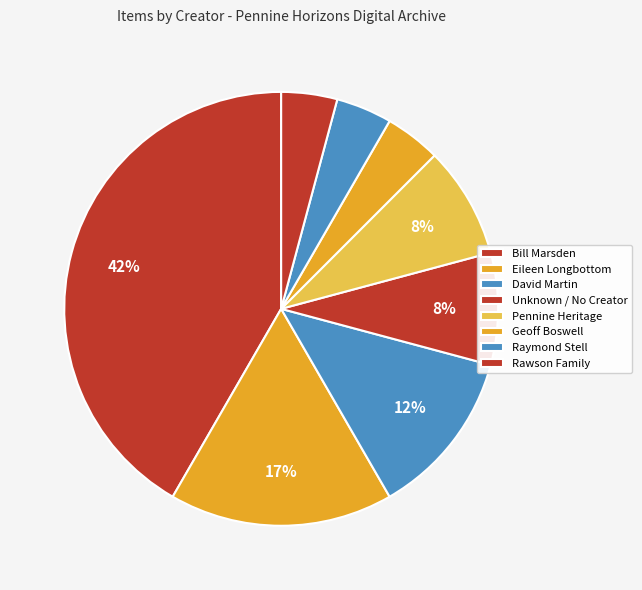

Rank the categories by value from lowest to highest.

Geoff Boswell, Raymond Stell, Rawson Family, Unknown / No Creator, Pennine Heritage, David Martin, Eileen Longbottom, Bill Marsden